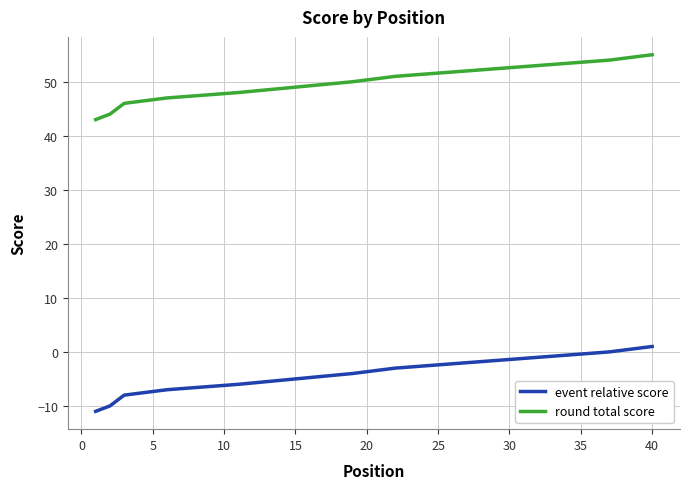

True or false: round total score and event relative score cross at least once.

False